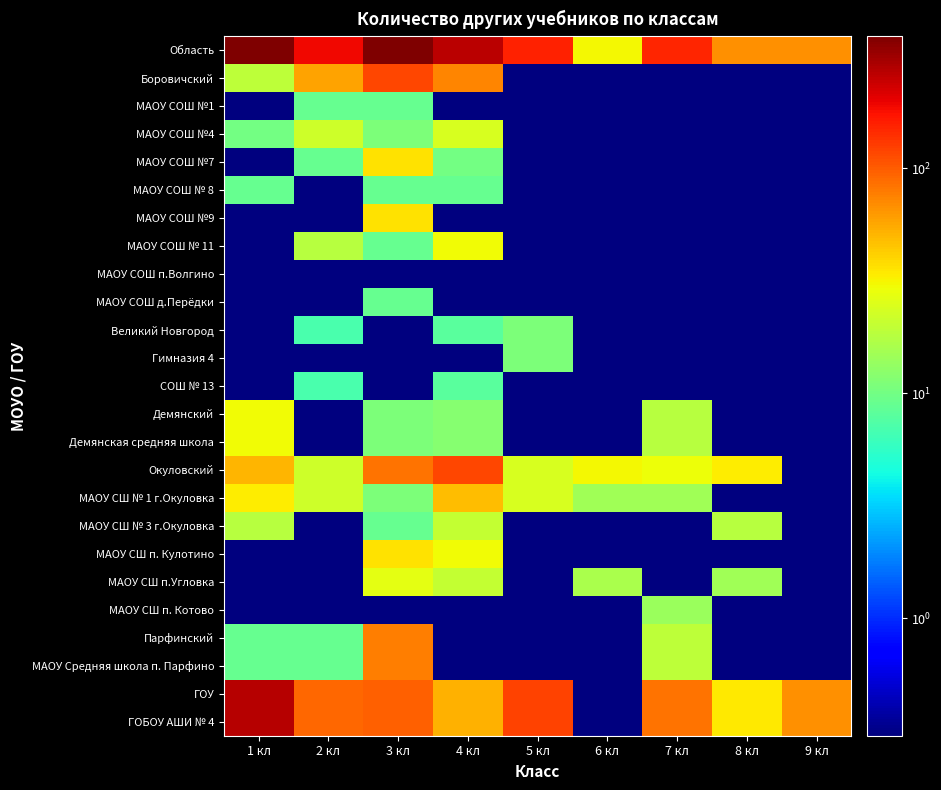

At which category is the sum across all series the highest?

3 кл